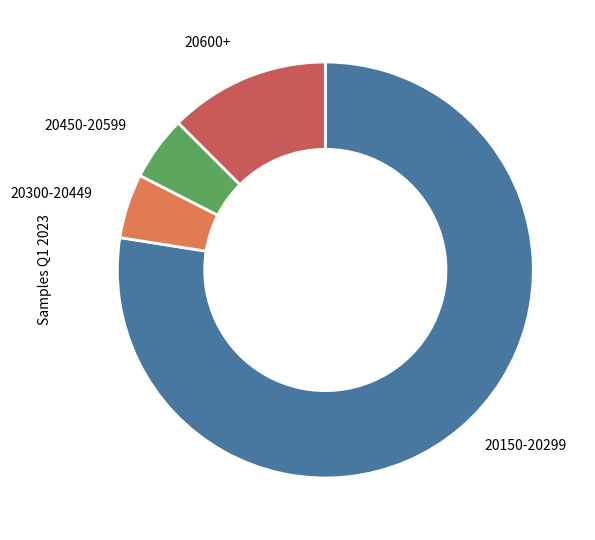

What is the largest slice in the pie chart?

20150-20299